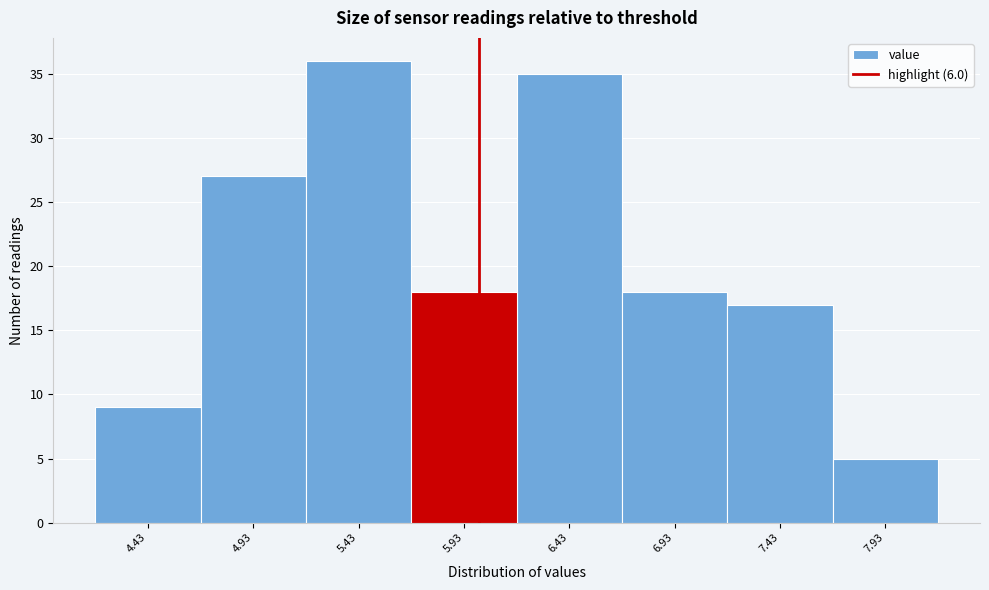

How tall is the bar that spans 5.68 to 6.18 on the x-axis? Neither the bar edges nor the heights are printed on the chart, so give them approximately, as read against the axes.

18